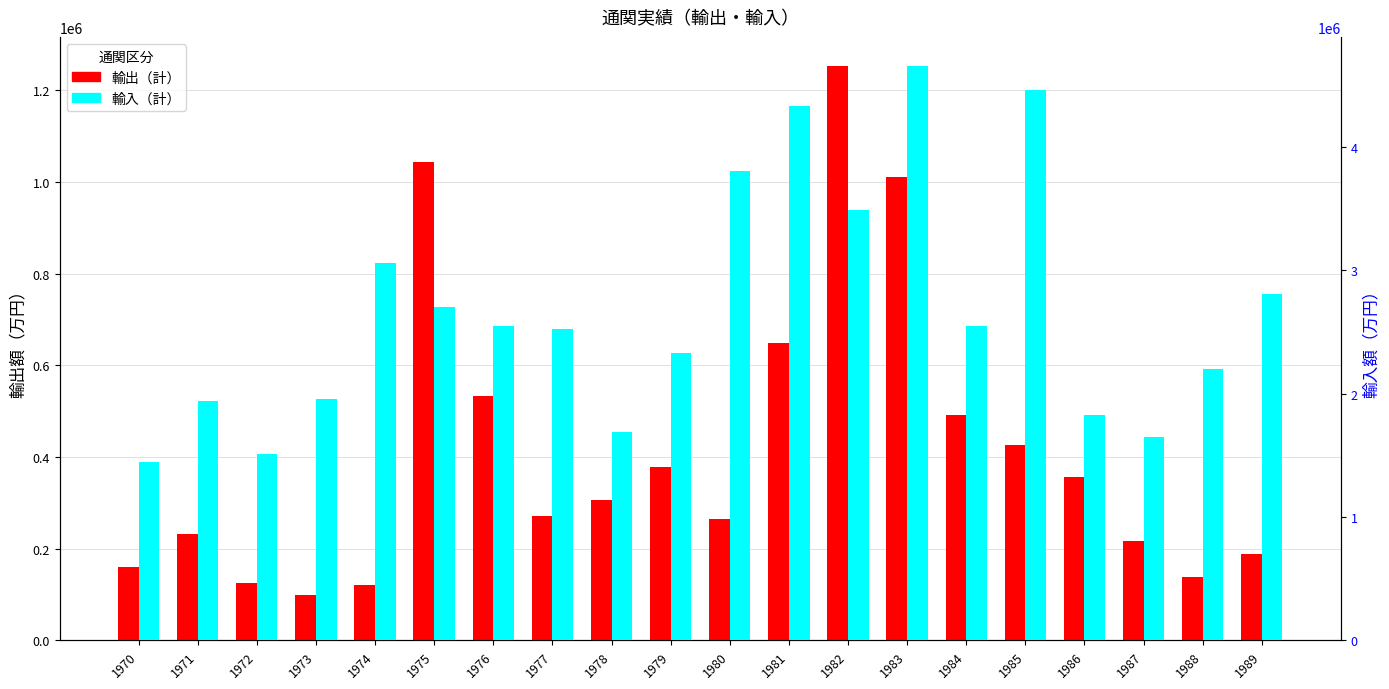

At how many categories does at least one series exceed 2701846?

8